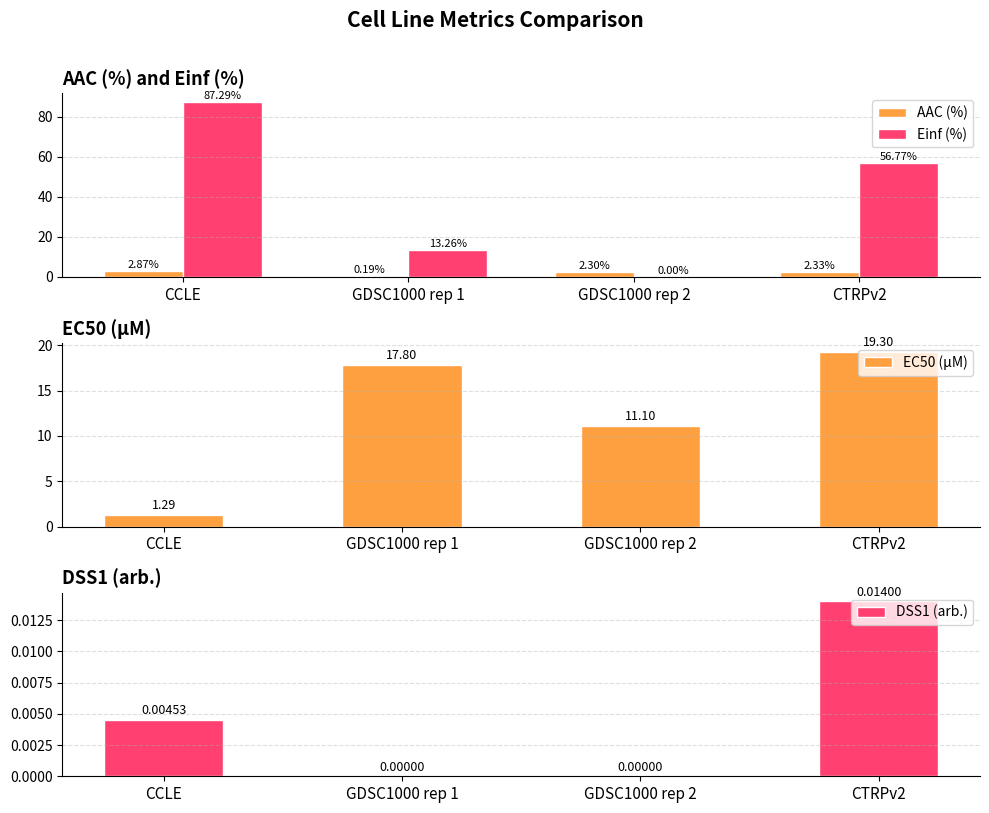

What is the difference between the second highest and minimum values in the EC50 (µM) series?

16.5